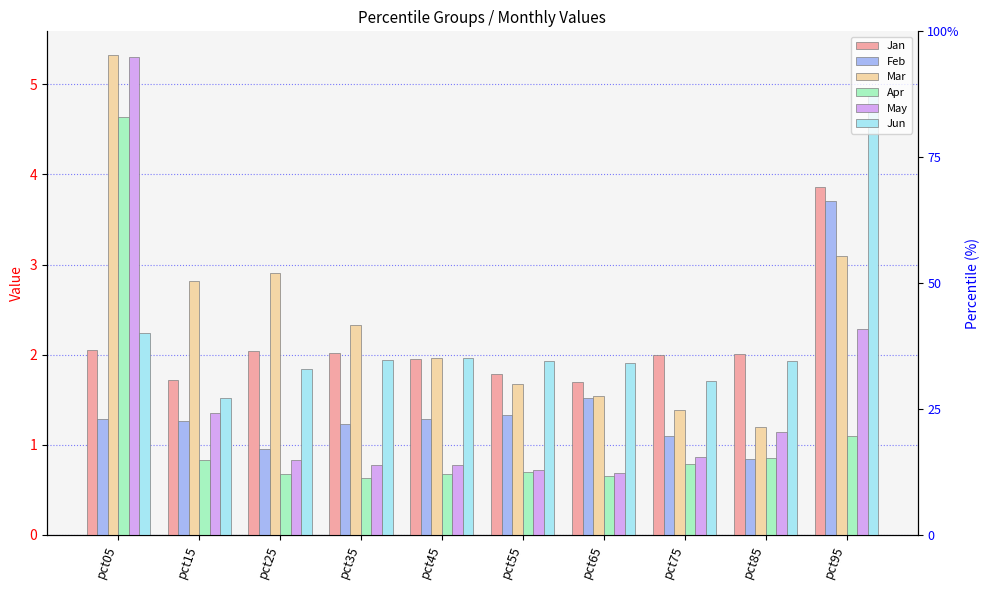

Reading left to right, extract all data points from this chart.

Jan: pct05=2.1	pct15=1.7	pct25=2.0	pct35=2.0	pct45=2.0	pct55=1.8	pct65=1.7	pct75=2.0	pct85=2.0	pct95=3.9
Feb: pct05=1.3	pct15=1.3	pct25=0.9	pct35=1.2	pct45=1.3	pct55=1.3	pct65=1.5	pct75=1.1	pct85=0.8	pct95=3.7
Mar: pct05=5.3	pct15=2.8	pct25=2.9	pct35=2.3	pct45=2.0	pct55=1.7	pct65=1.5	pct75=1.4	pct85=1.2	pct95=3.1
Apr: pct05=4.6	pct15=0.8	pct25=0.7	pct35=0.6	pct45=0.7	pct55=0.7	pct65=0.7	pct75=0.8	pct85=0.9	pct95=1.1
May: pct05=5.3	pct15=1.4	pct25=0.8	pct35=0.8	pct45=0.8	pct55=0.7	pct65=0.7	pct75=0.9	pct85=1.1	pct95=2.3
Jun: pct05=2.2	pct15=1.5	pct25=1.8	pct35=1.9	pct45=2.0	pct55=1.9	pct65=1.9	pct75=1.7	pct85=1.9	pct95=4.9